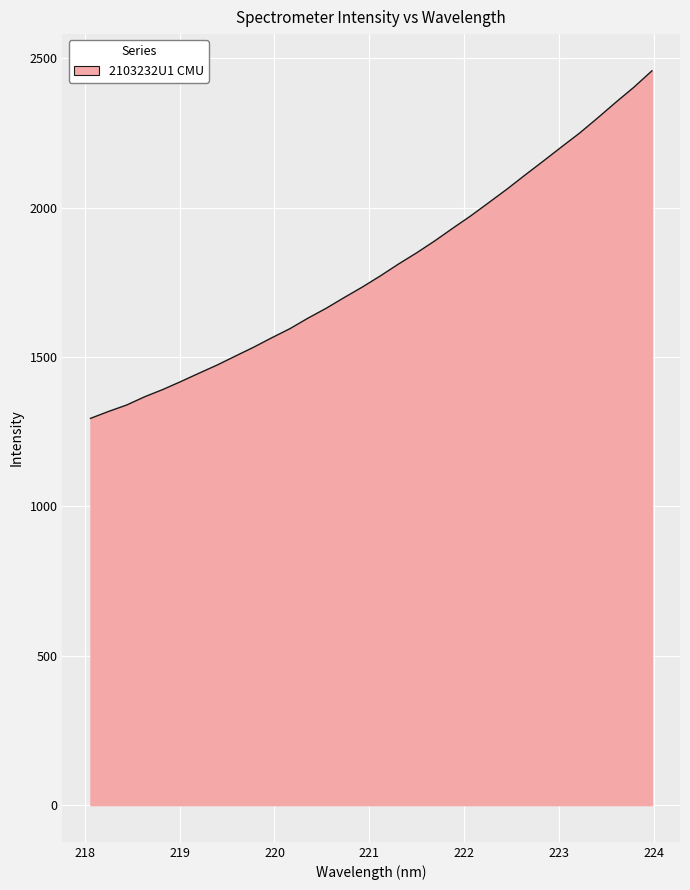

How many lines are shown in the chart?

1